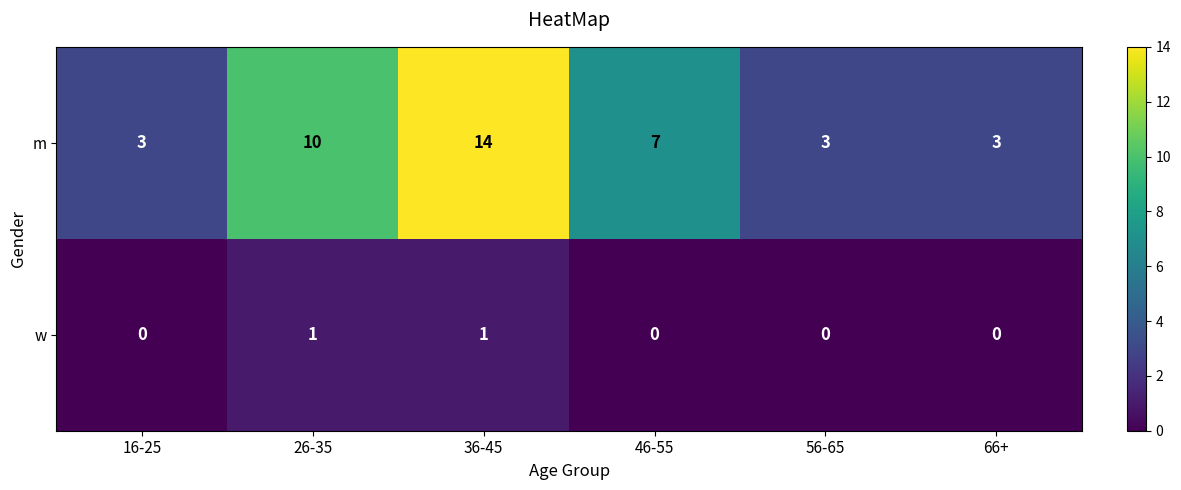

What is the spread (max minus min) of values at 36-45?

13